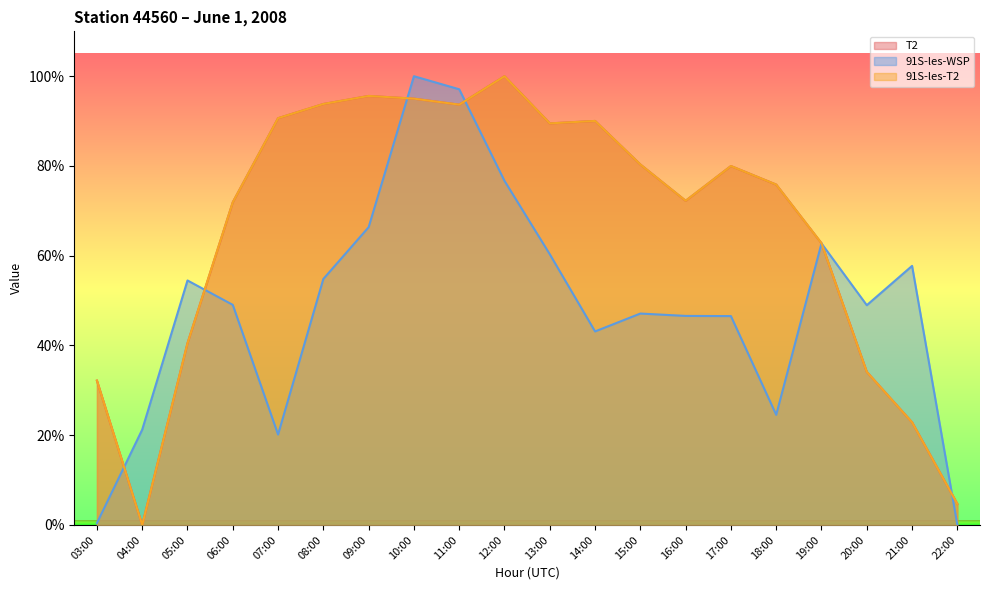

How many values in 91S-les-WSP are above zero?

19